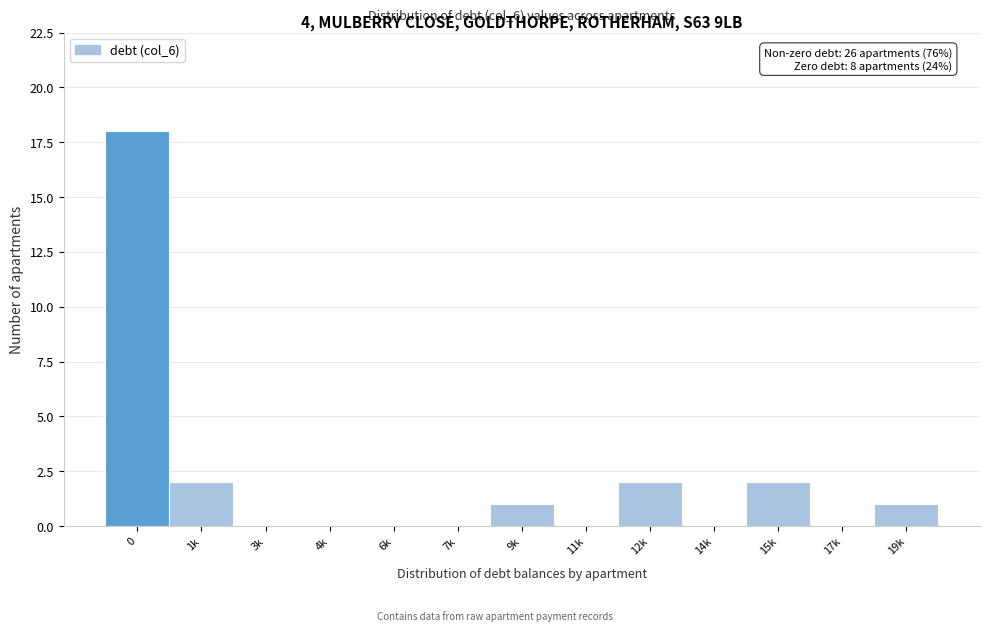

Reading right to left, list all the values displayed in this chart.

19k=1	17k=0	15k=2	14k=0	12k=2	11k=0	9k=1	7k=0	6k=0	4k=0	3k=0	1k=2	0=18